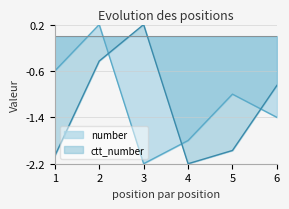

How many categories are shown in the chart?

6